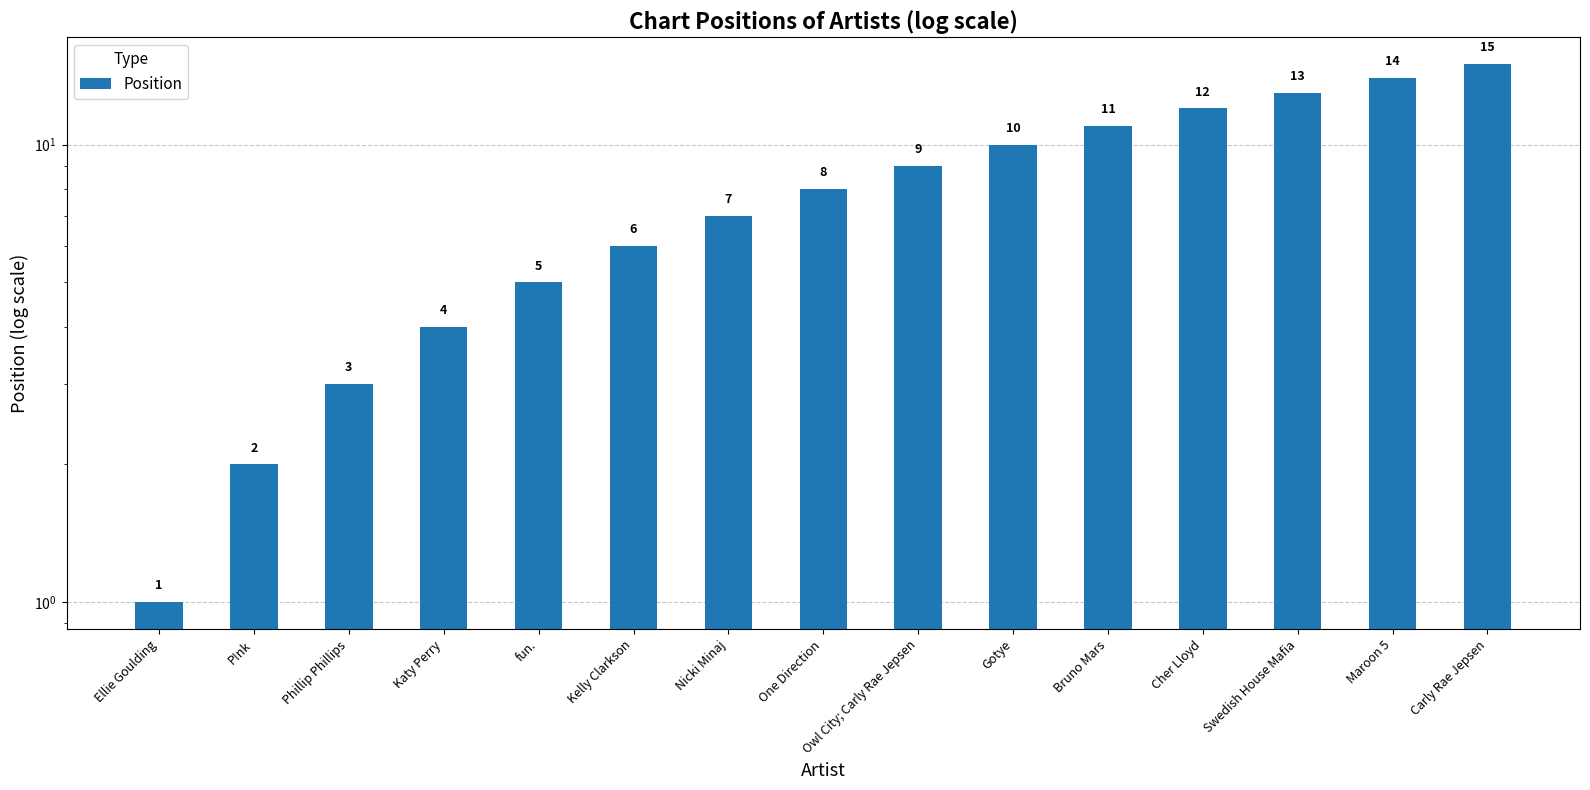

What is the label of the 3rd bar from the right?

Swedish House Mafia